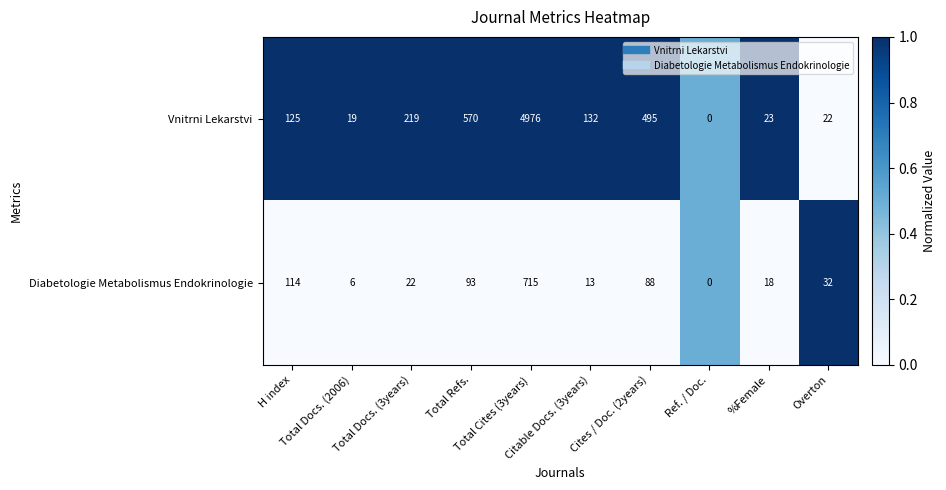

Count the number of data series in this chart.

2